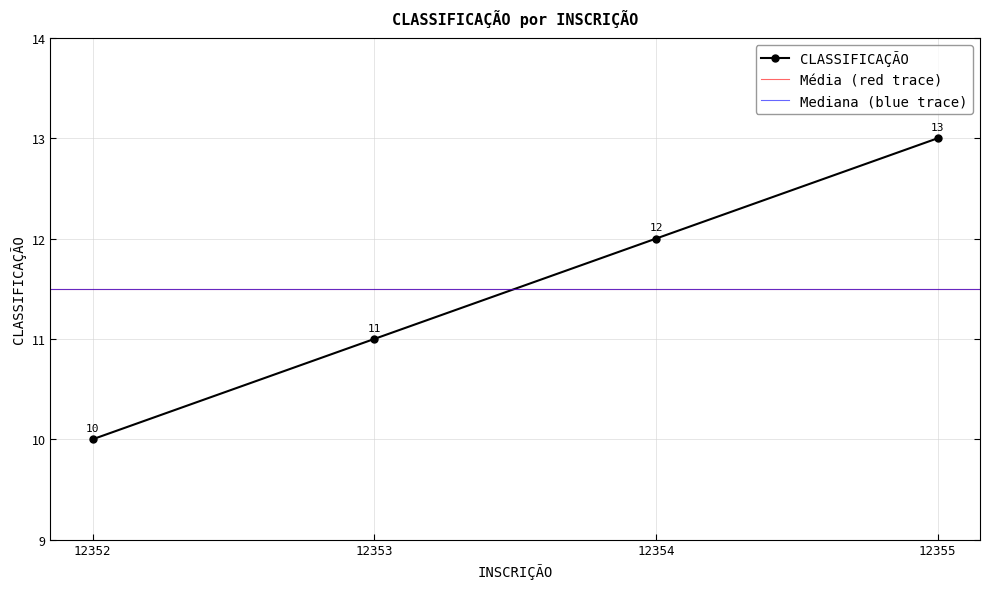

Count the values in the range 11 to 13.

3